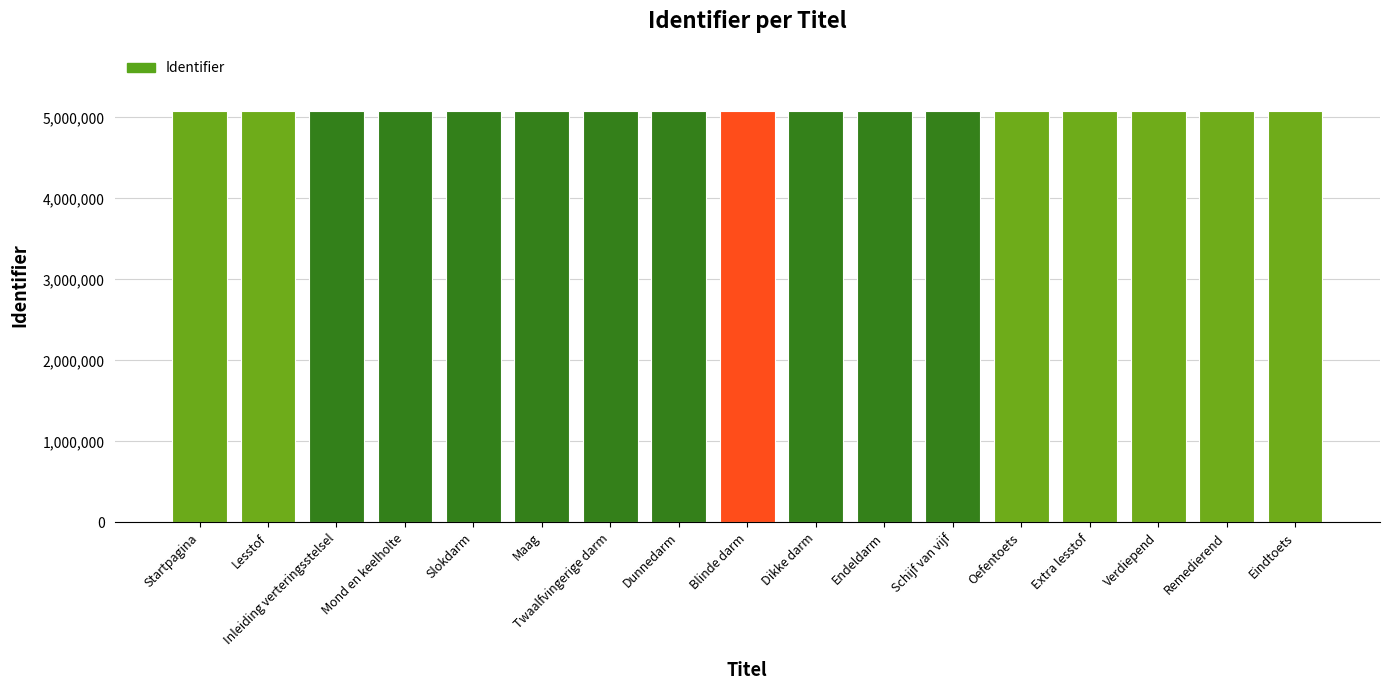

The value at Schijf van vijf is 5082004. True or false?

True